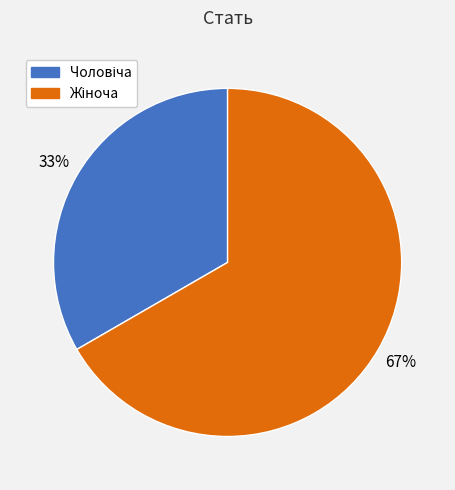

How many segments does this pie chart have?

2